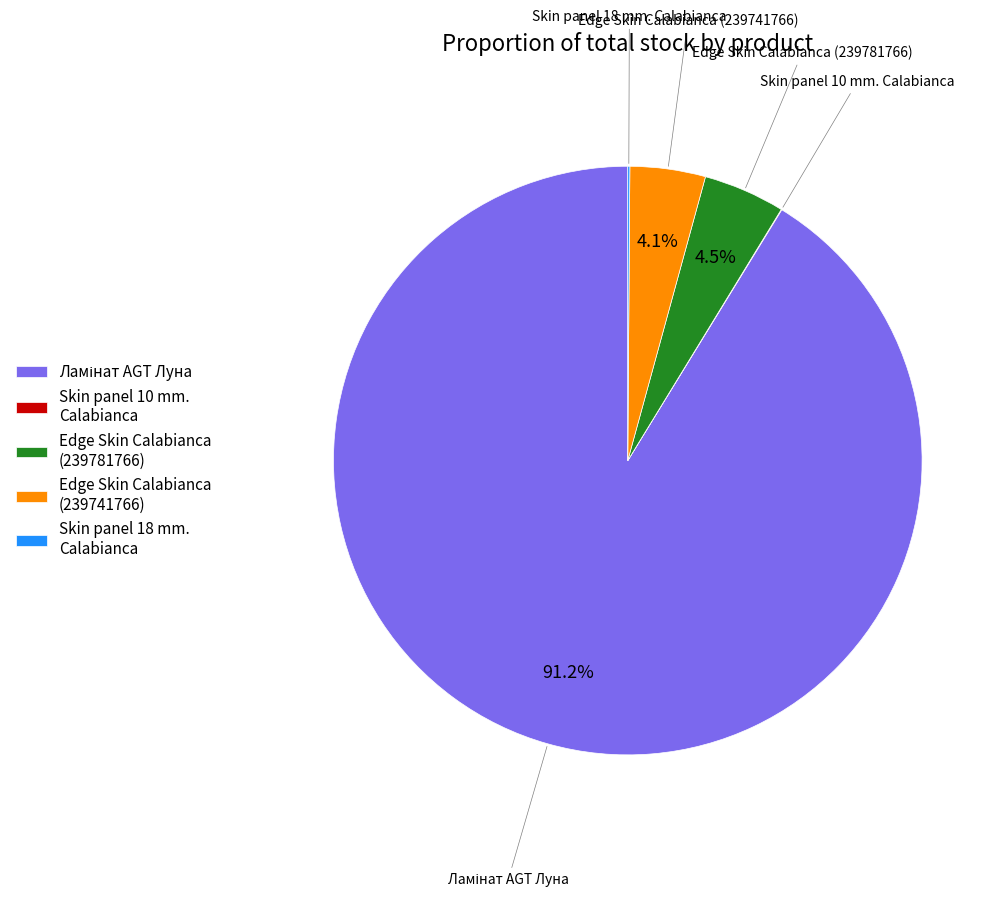

To the nearest percent, what is the average slice percentage?

20%